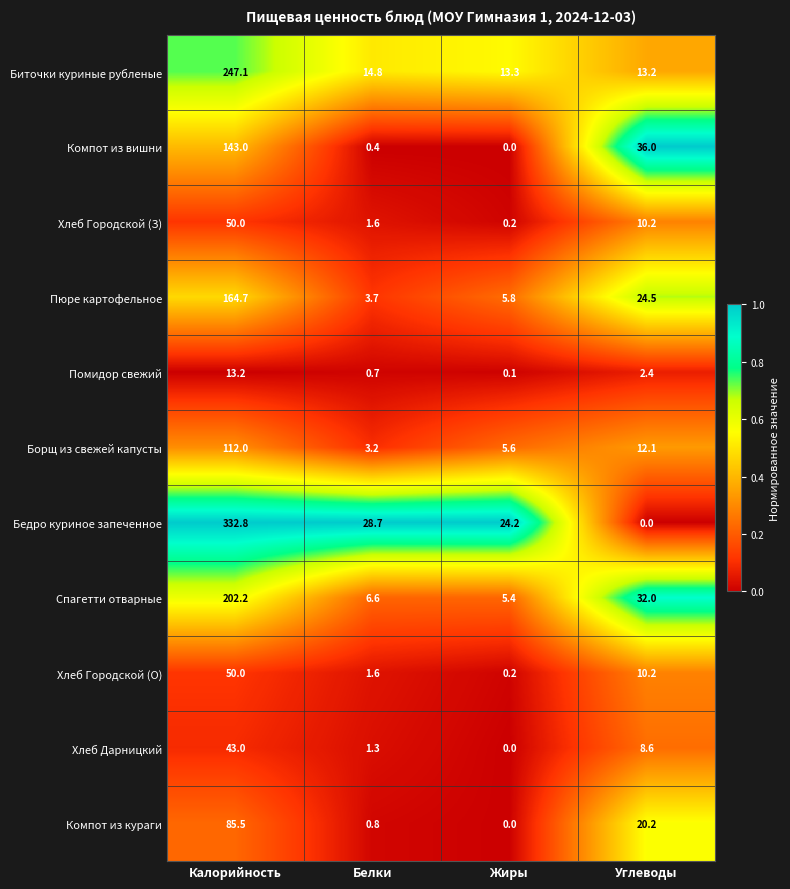

What is the sum of the Биточки куриные рубленые values at Калорийность and Углеводы?

260.3